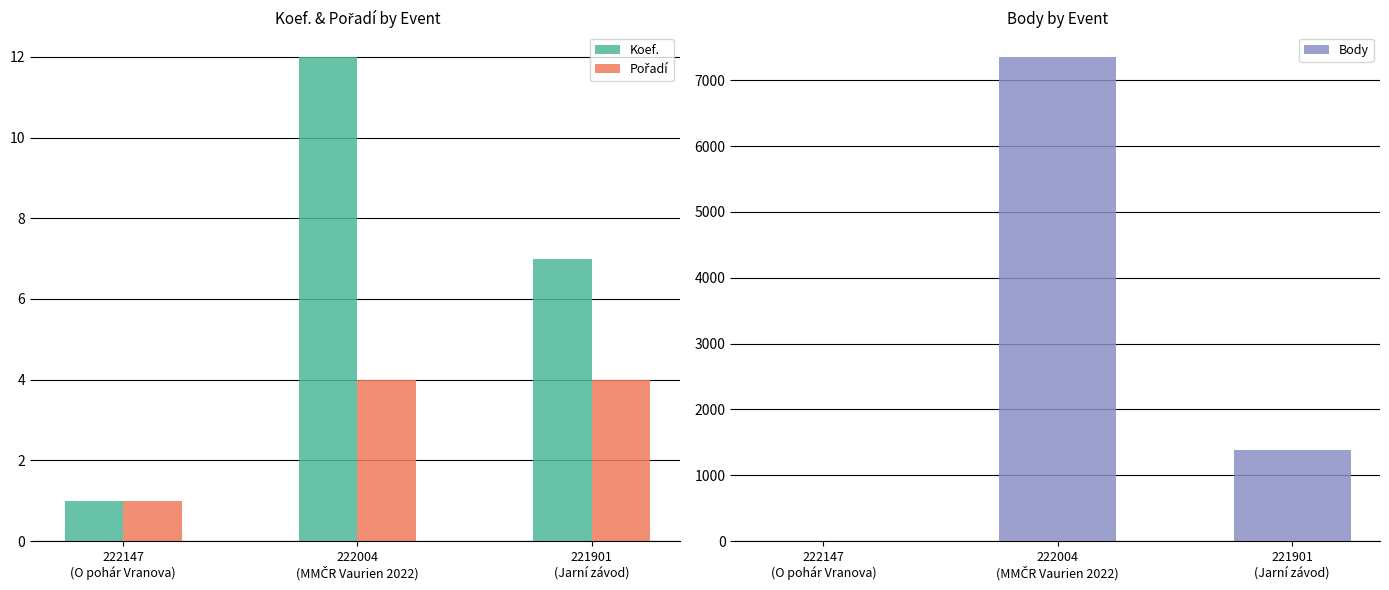

What is the average value of the Koef. series?

7